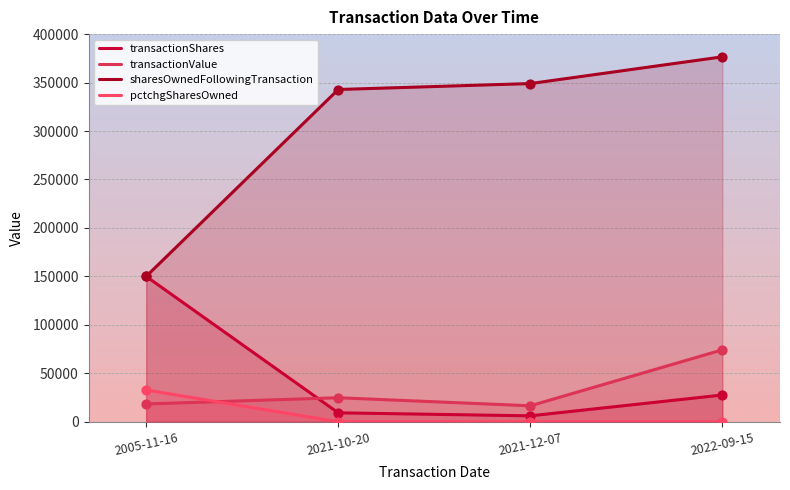

What are all the series names shown in the legend?

transactionShares, transactionValue, sharesOwnedFollowingTransaction, pctchgSharesOwned